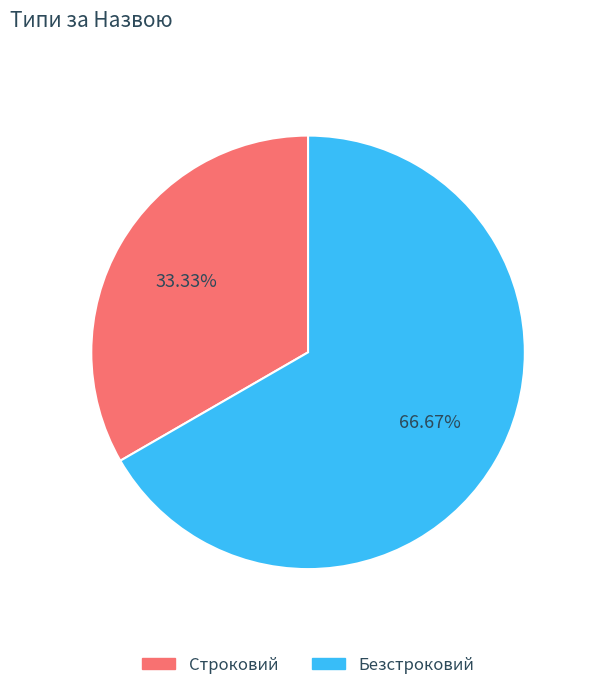

To the nearest percent, what is the difference between the Строковий and Безстроковий slice percentages?

33%